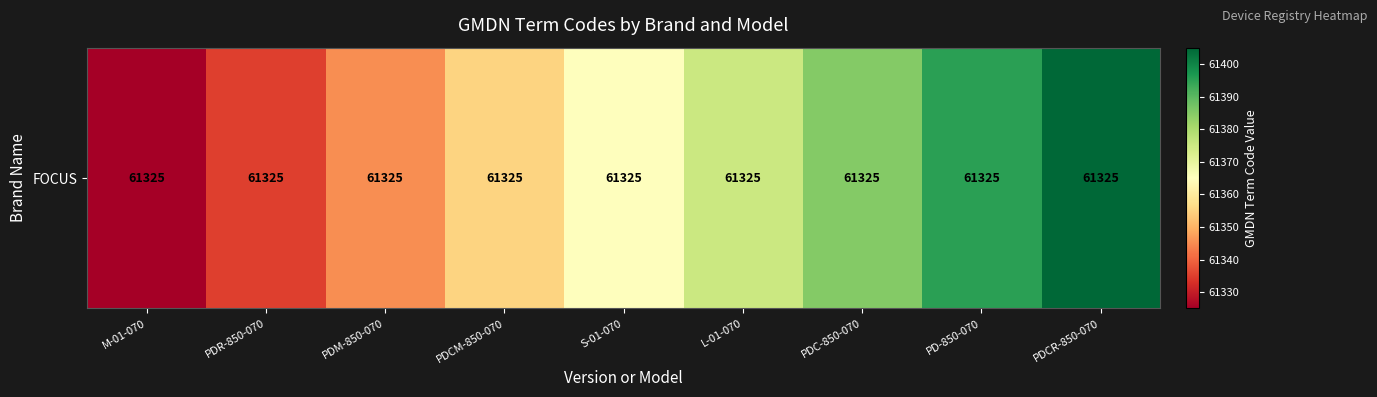

What value does the data have at PDC-850-070?

61385